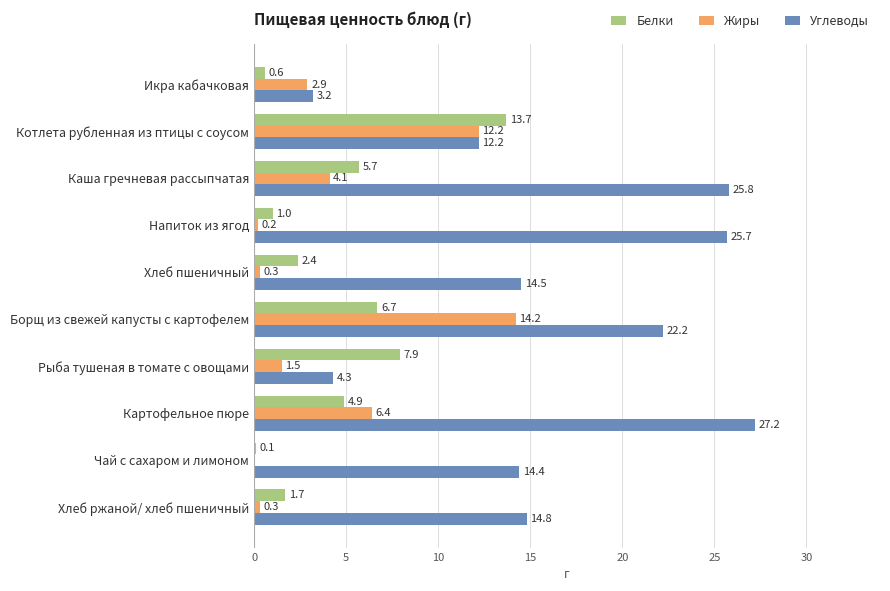

Which label corresponds to the largest value in the chart?

Картофельное пюре